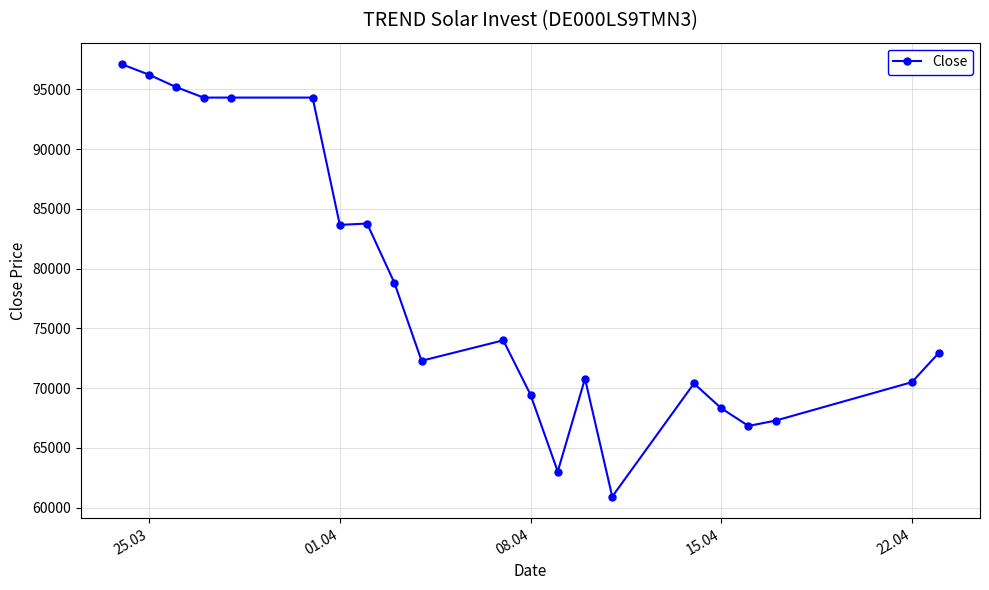

What is the sum of all values?

1644609